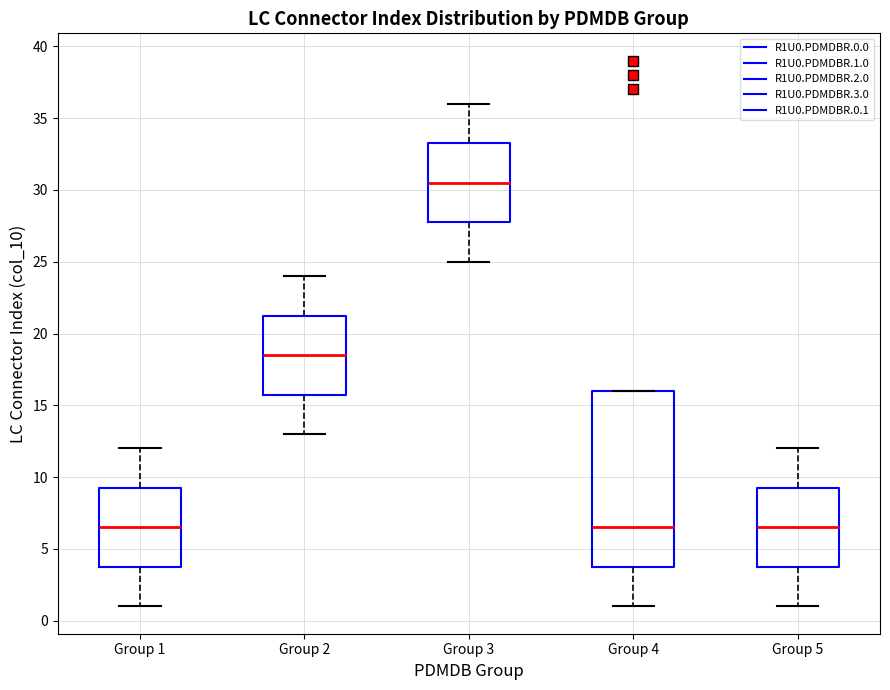

Reading left to right, transcribe this box plot: for each box, give where its median line is, the range the box spans, and where its two whiskers end, as read against the y-axis. The values are not printed on the chart, so give them approximately, as read against the axis.

Group 1: median 6.5, box 4.0 to 9.5, whiskers 1.0 to 12.0
Group 2: median 18.5, box 16.0 to 21.5, whiskers 13.0 to 24.0
Group 3: median 30.5, box 28.0 to 33.5, whiskers 25.0 to 36.0
Group 4: median 6.5, box 4.0 to 16.0, whiskers 1.0 to 16.0
Group 5: median 6.5, box 4.0 to 9.5, whiskers 1.0 to 12.0